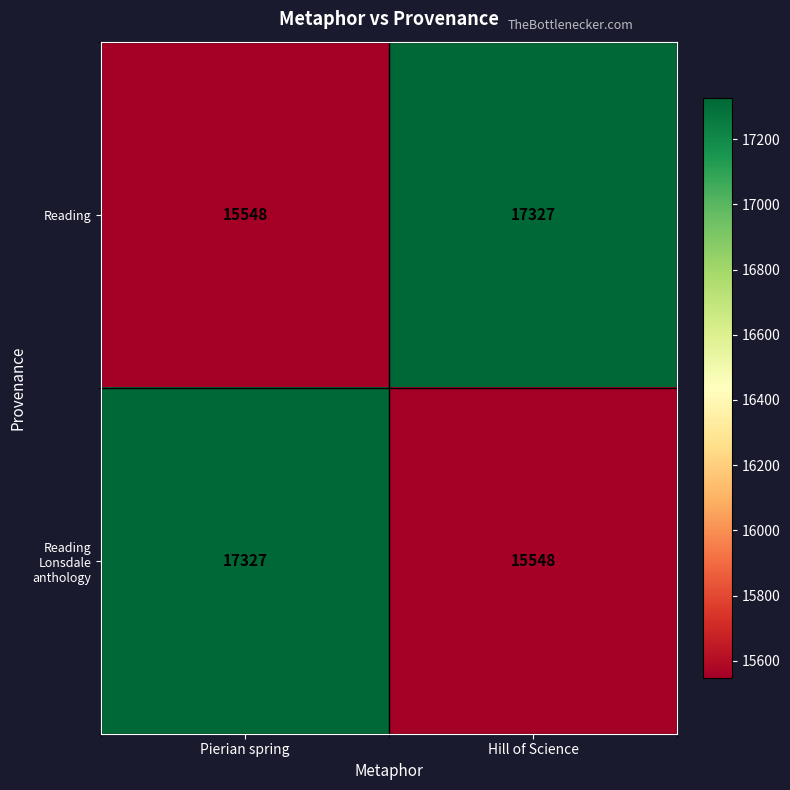

At Pierian spring, list the series in order from largest to smallest.

Reading Lonsdale anthology, Reading